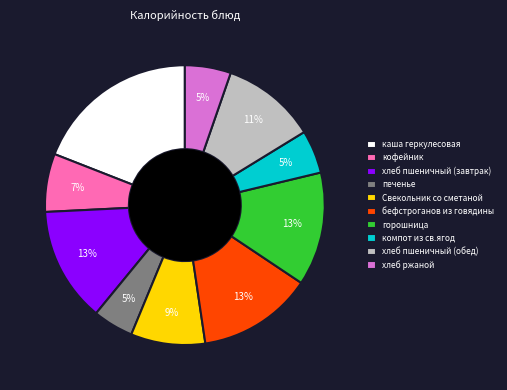

What is the ratio of the value at кофейник to the value at каша геркулесовая?

0.4